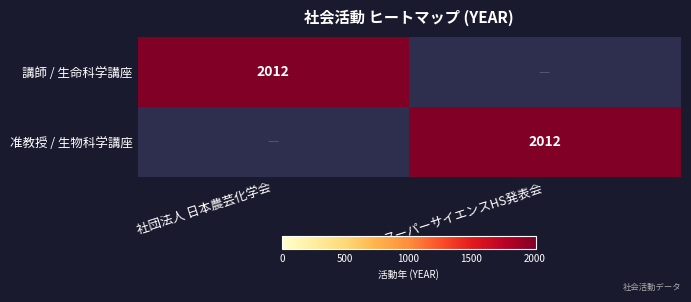

True or false: 講師 / 生命科学講座 has a value of 3326 at 社団法人 日本農芸化学会.

False